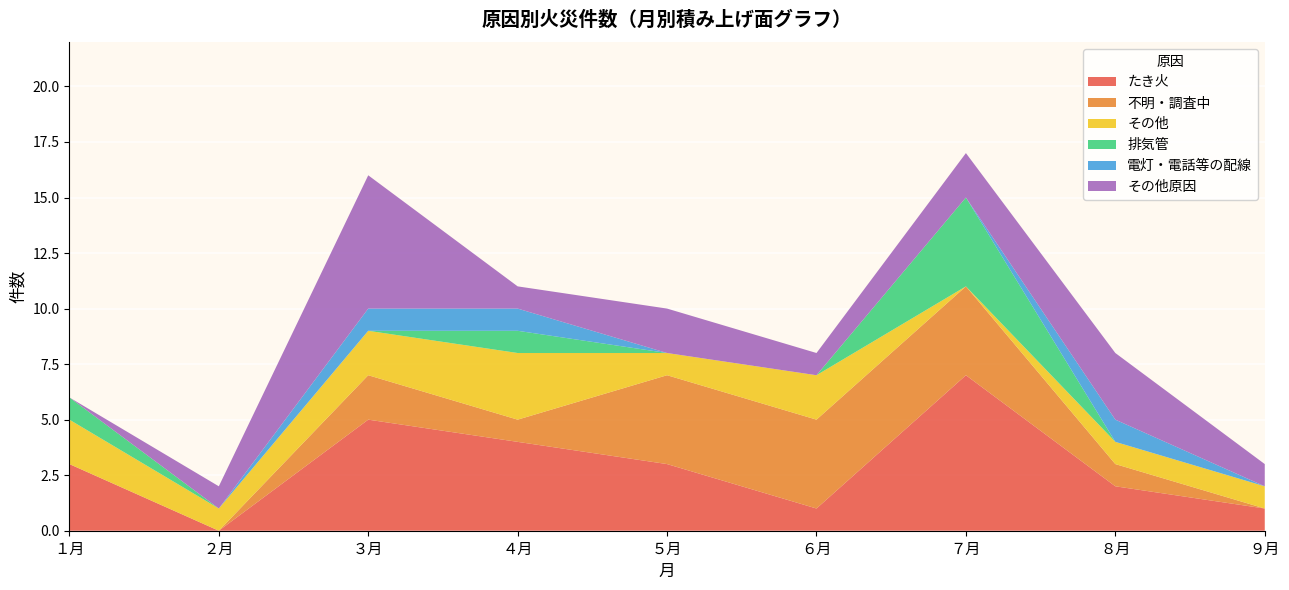

What is the maximum value for たき火?

7